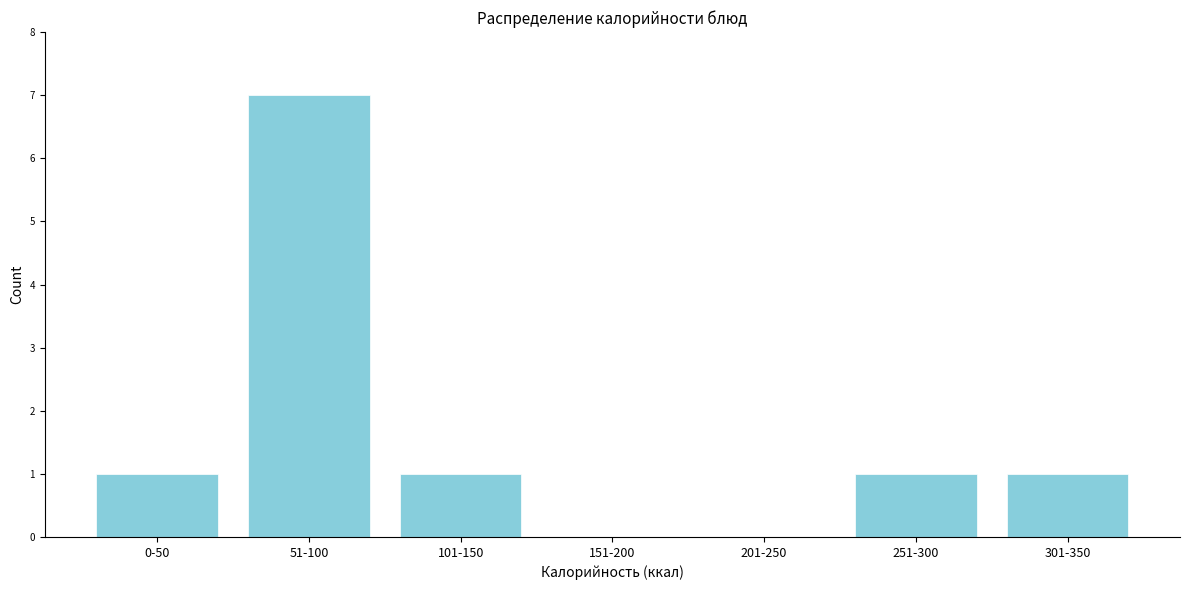

Reading left to right, what are all the values shown in this chart?

0-50=1	51-100=7	101-150=1	151-200=0	201-250=0	251-300=1	301-350=1